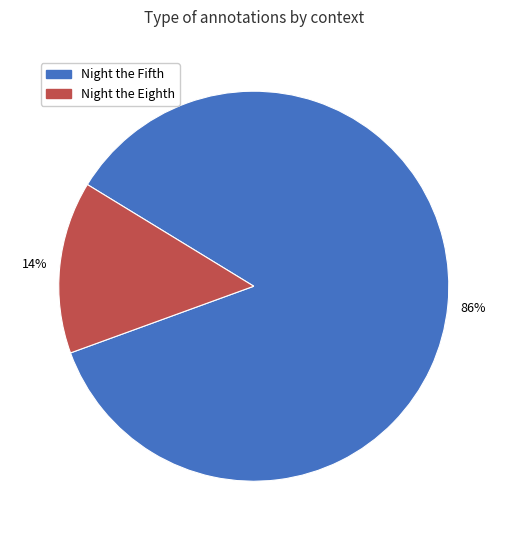

What is the majority slice?

Night the Fifth